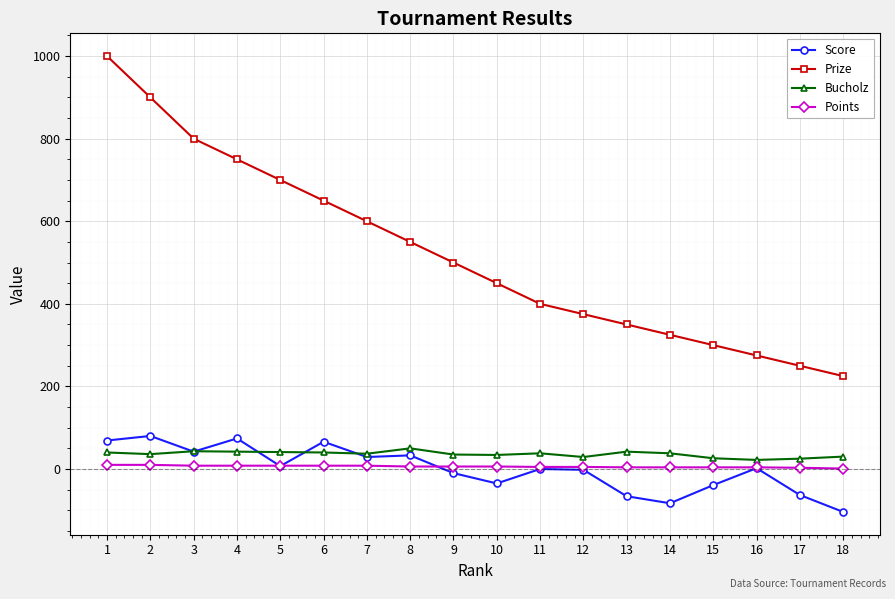

What is the maximum value for Prize?

1000